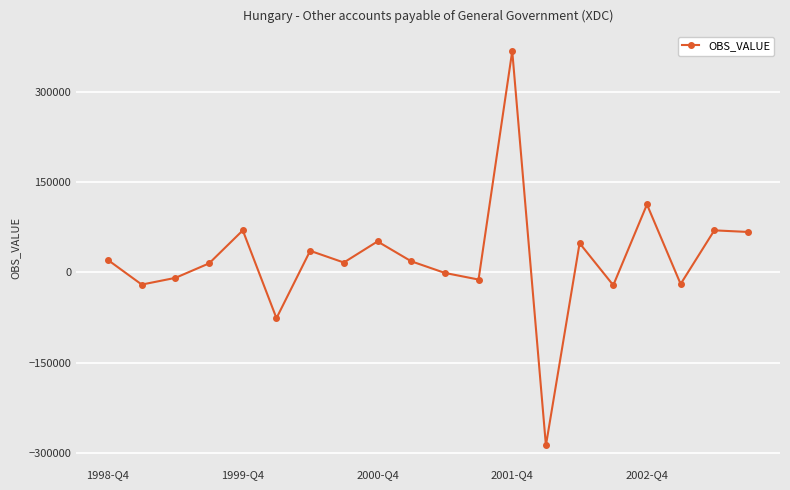

True or false: there are more than 0 points higher than both neighbors.

True